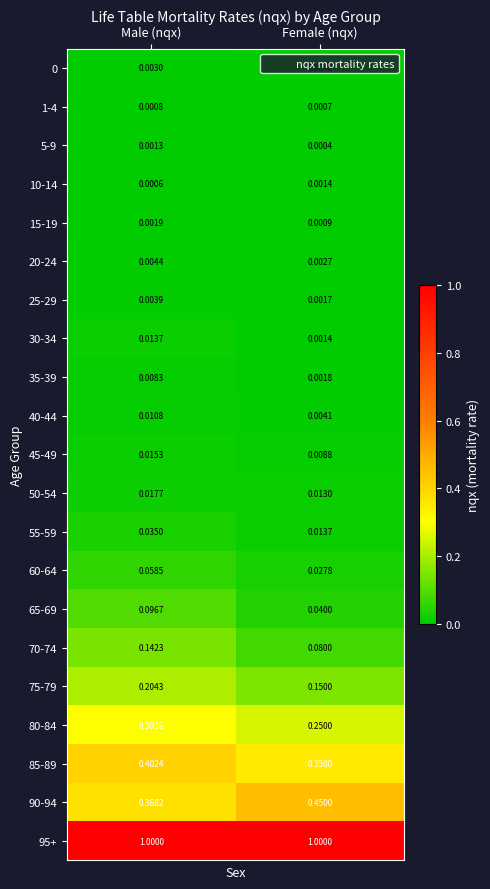

Rank the categories by 85-89 value from highest to lowest.

Male (nqx), Female (nqx)